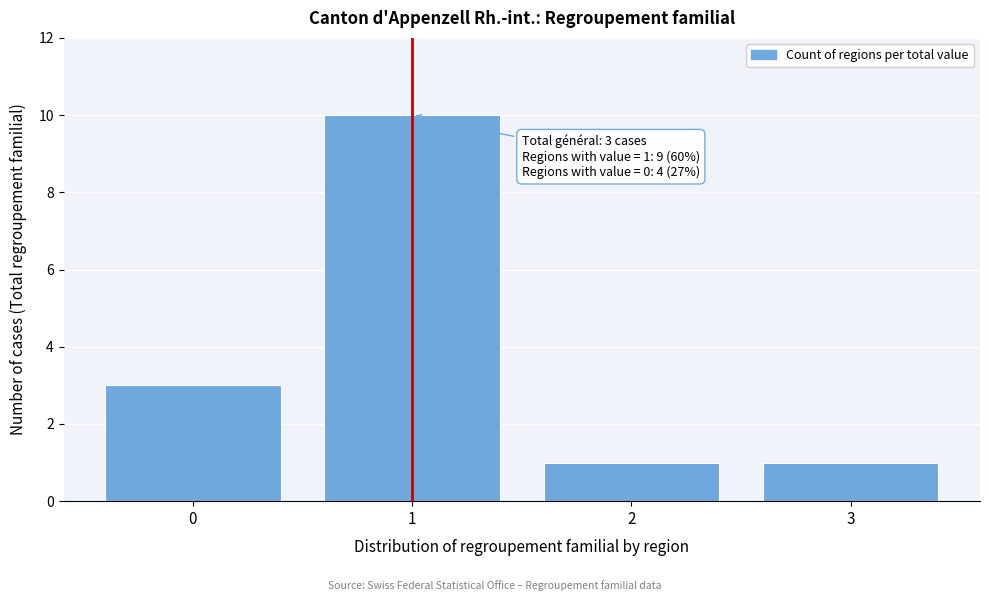

Reading right to left, what are all the values shown in this chart?

1	1	10	3